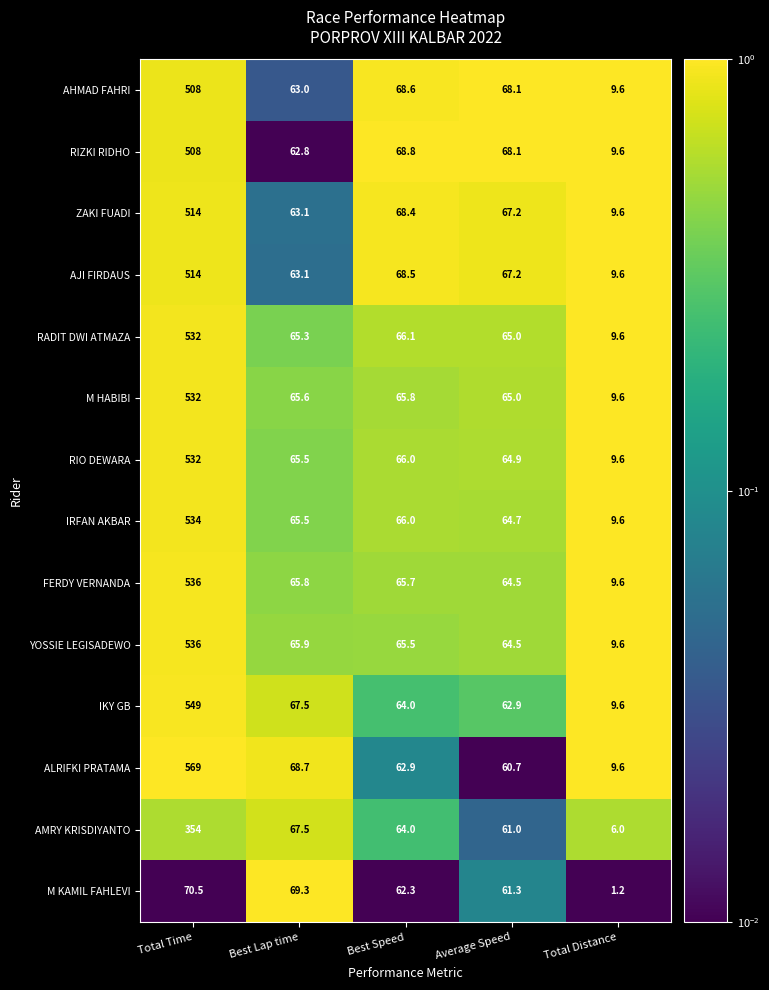

What is the total value across all series at Total Distance?

122.4